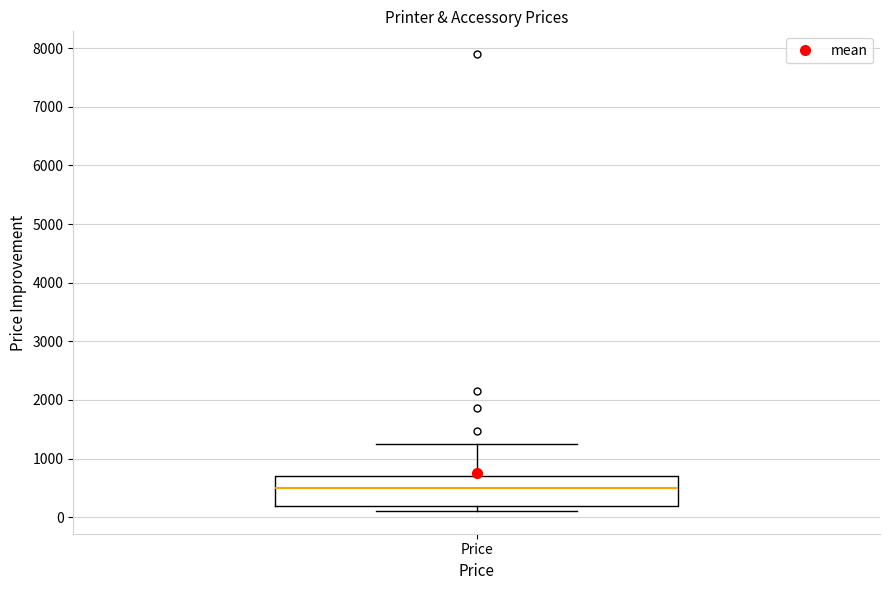

Read this box plot against the y-axis: the position of the median line, the range covered by the box, and the ends of both whiskers. The values are not printed on the chart, so give them approximately, as read against the axis.

median 500, box 200 to 700, whiskers 100 to 1300